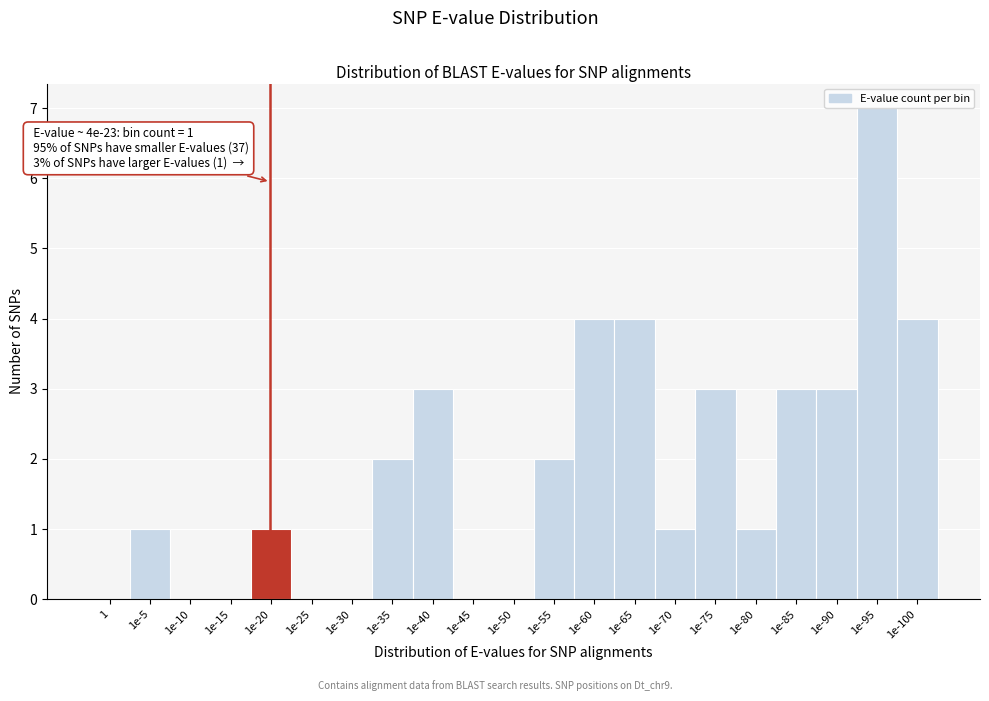

Reading left to right, what are all the values shown in this chart?

1=0	1e-5=1	1e-10=0	1e-15=0	1e-20=1	1e-25=0	1e-30=0	1e-35=2	1e-40=3	1e-45=0	1e-50=0	1e-55=2	1e-60=4	1e-65=4	1e-70=1	1e-75=3	1e-80=1	1e-85=3	1e-90=3	1e-95=7	1e-100=4